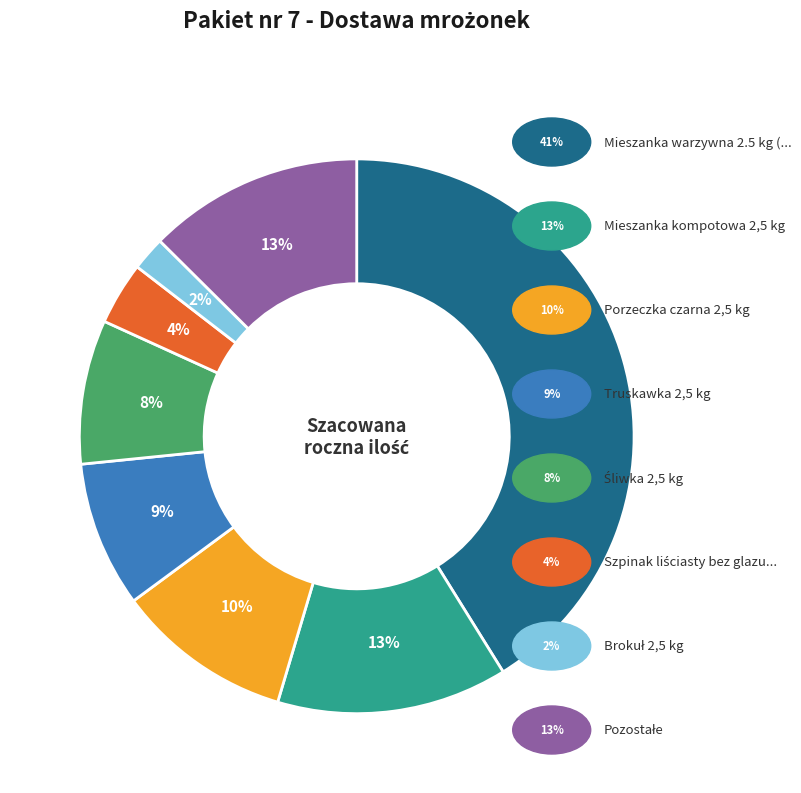

To the nearest percent, what is the difference between the largest and smallest slice percentages?

39%